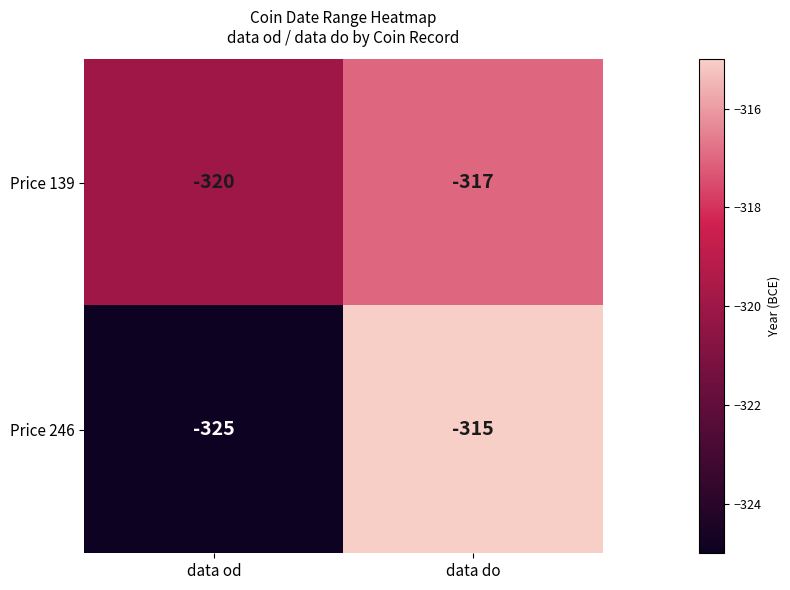

What is the difference between the Price 246 values at data od and data do?

10